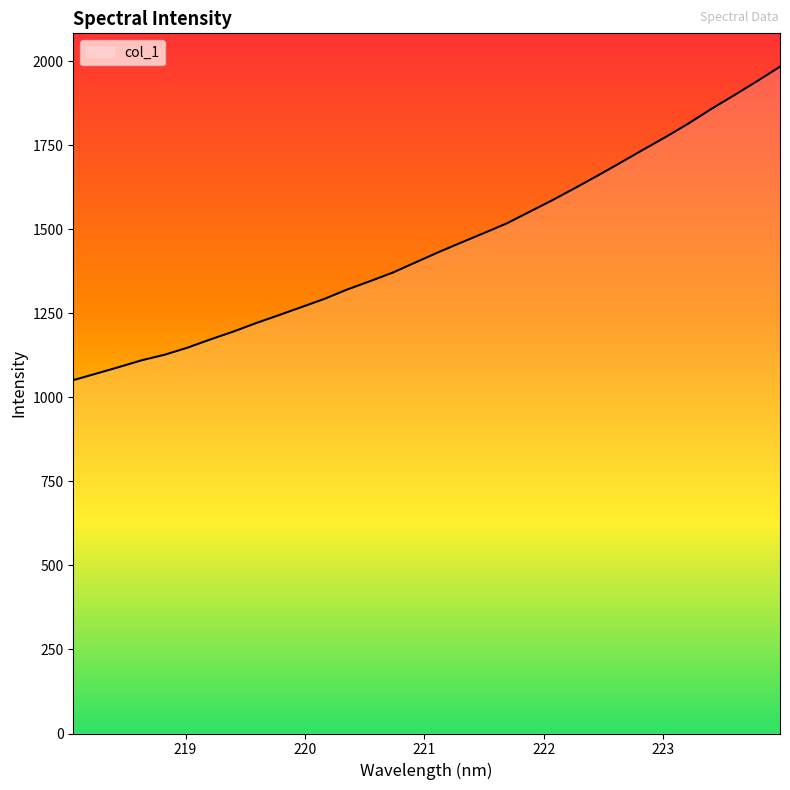

What is the difference between the maximum and minimum values?

932.5